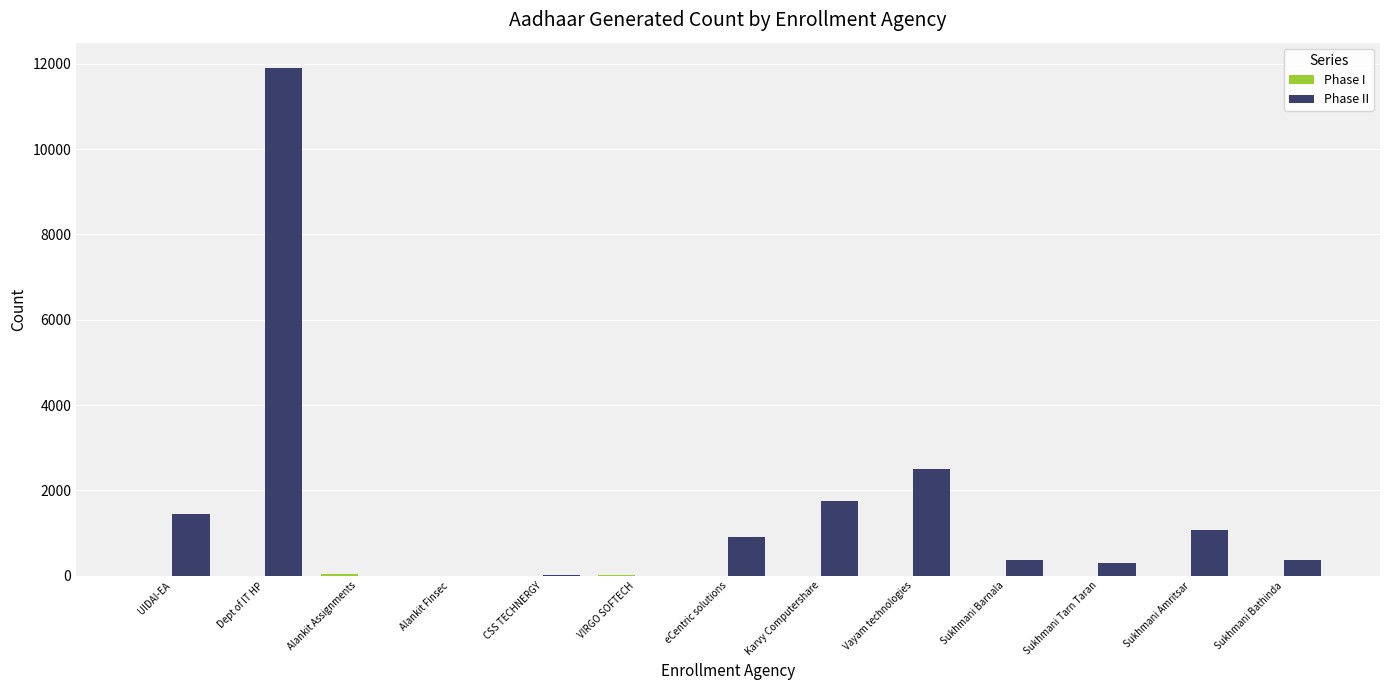

Which category has the highest value across all series?

Dept of IT HP